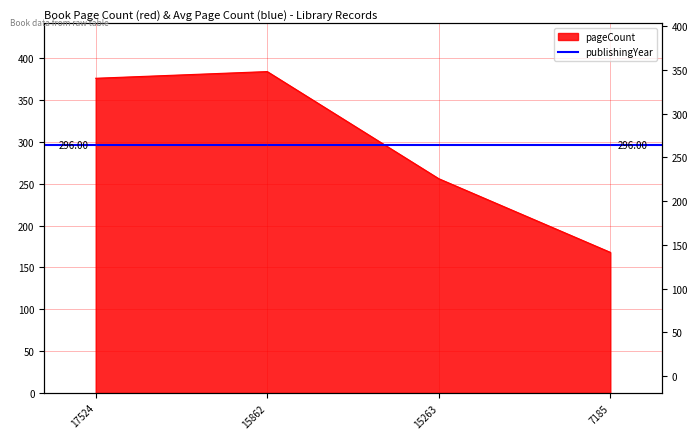

At which label is the value closest to 276?

15263